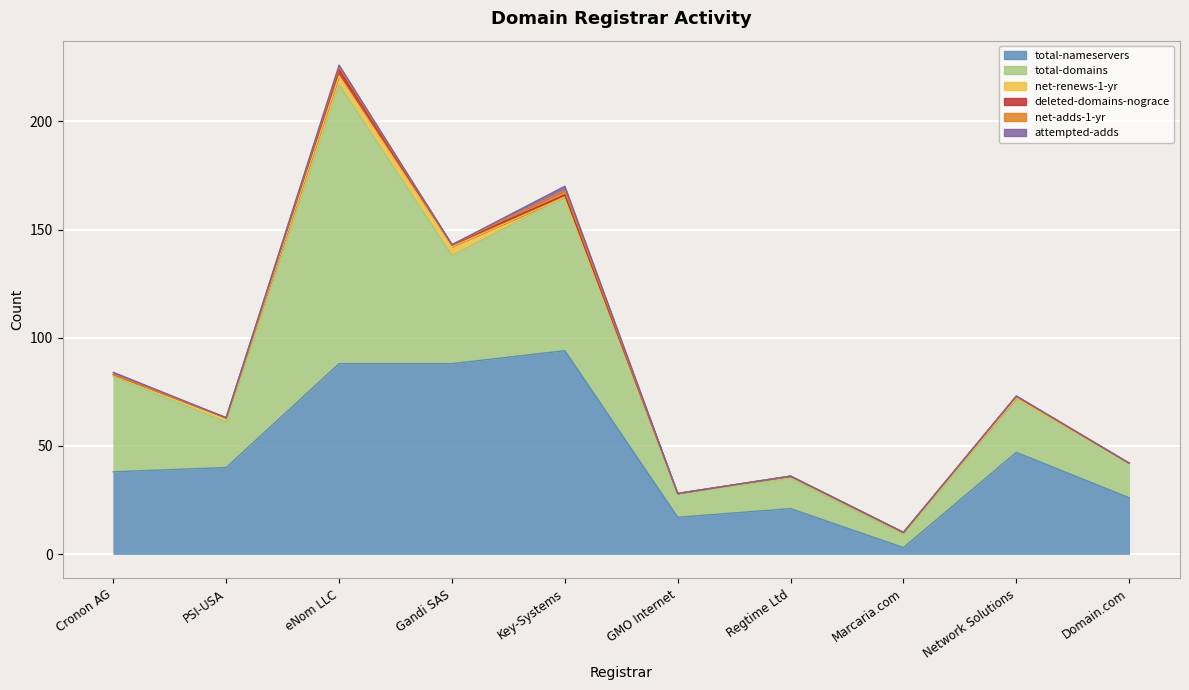

What is the average value of the total-nameservers series?

46